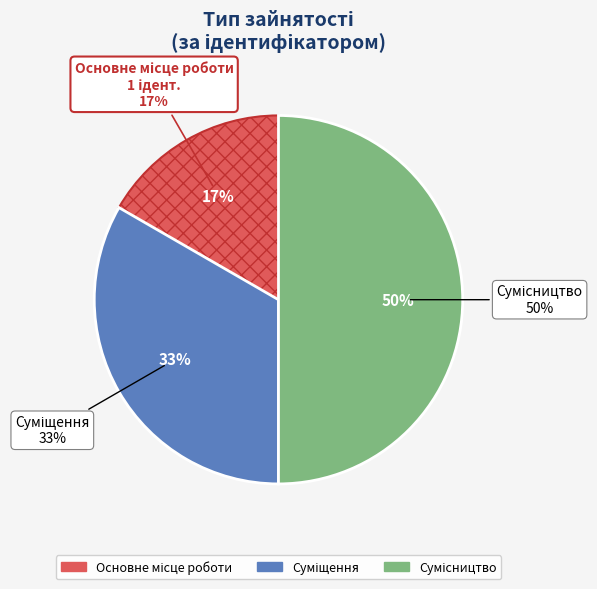

What is the total percentage of Сумісництво and Суміщення?

83.3%